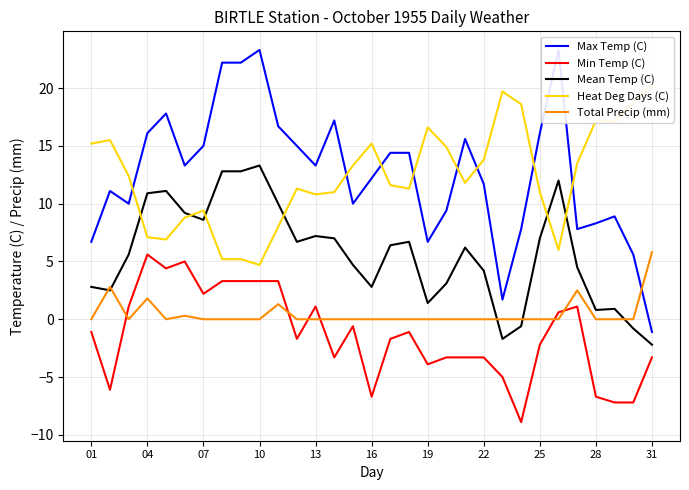

What are all the series names shown in the legend?

Max Temp (C), Min Temp (C), Mean Temp (C), Heat Deg Days (C), Total Precip (mm)